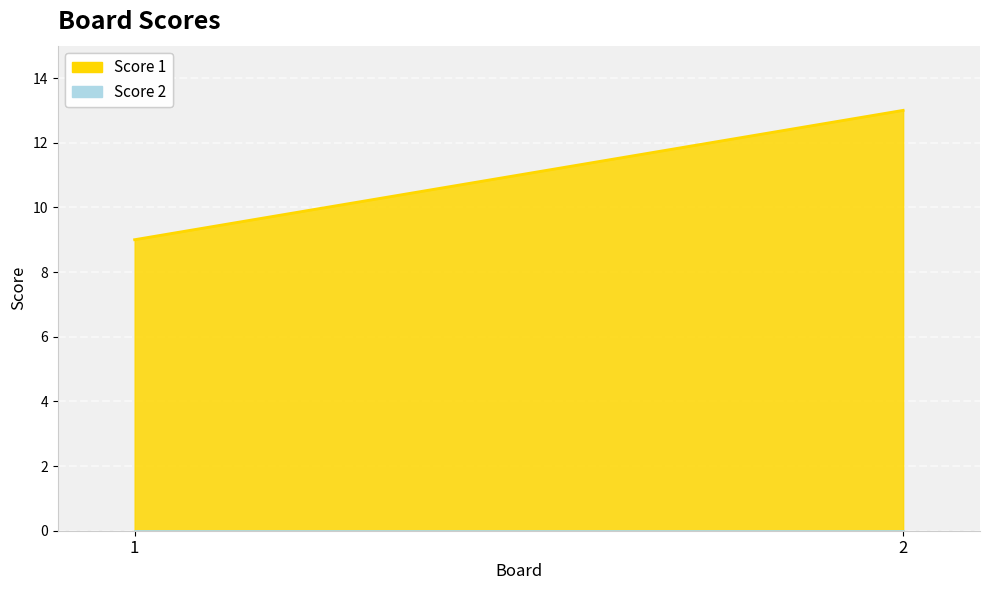

Is it true that Score 2 equals 0 at 1?

True